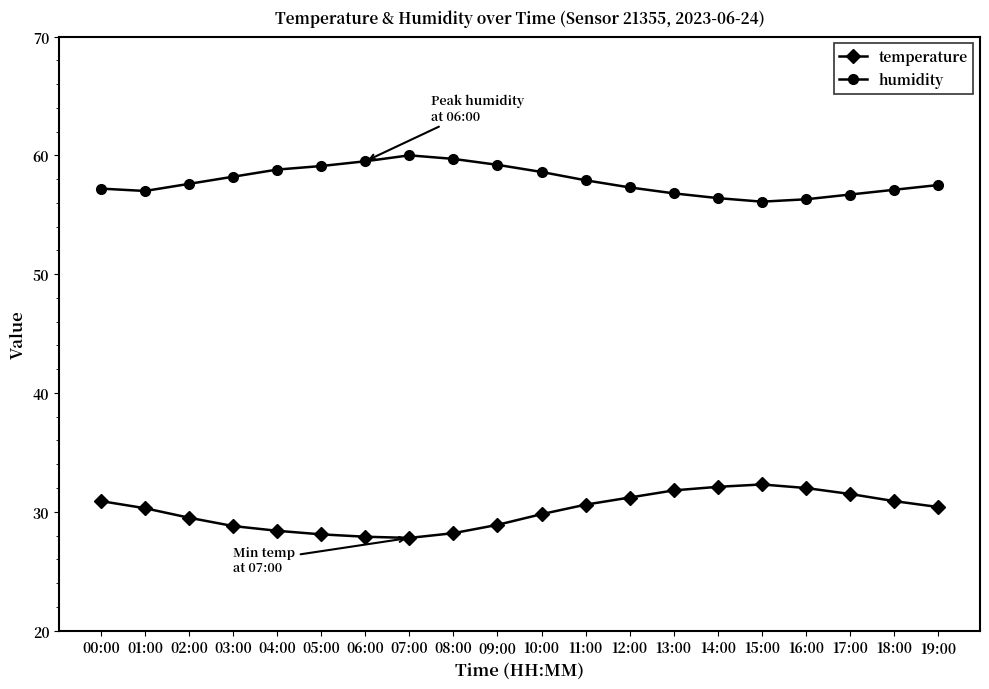

What is the highest value of the temperature series?

32.3